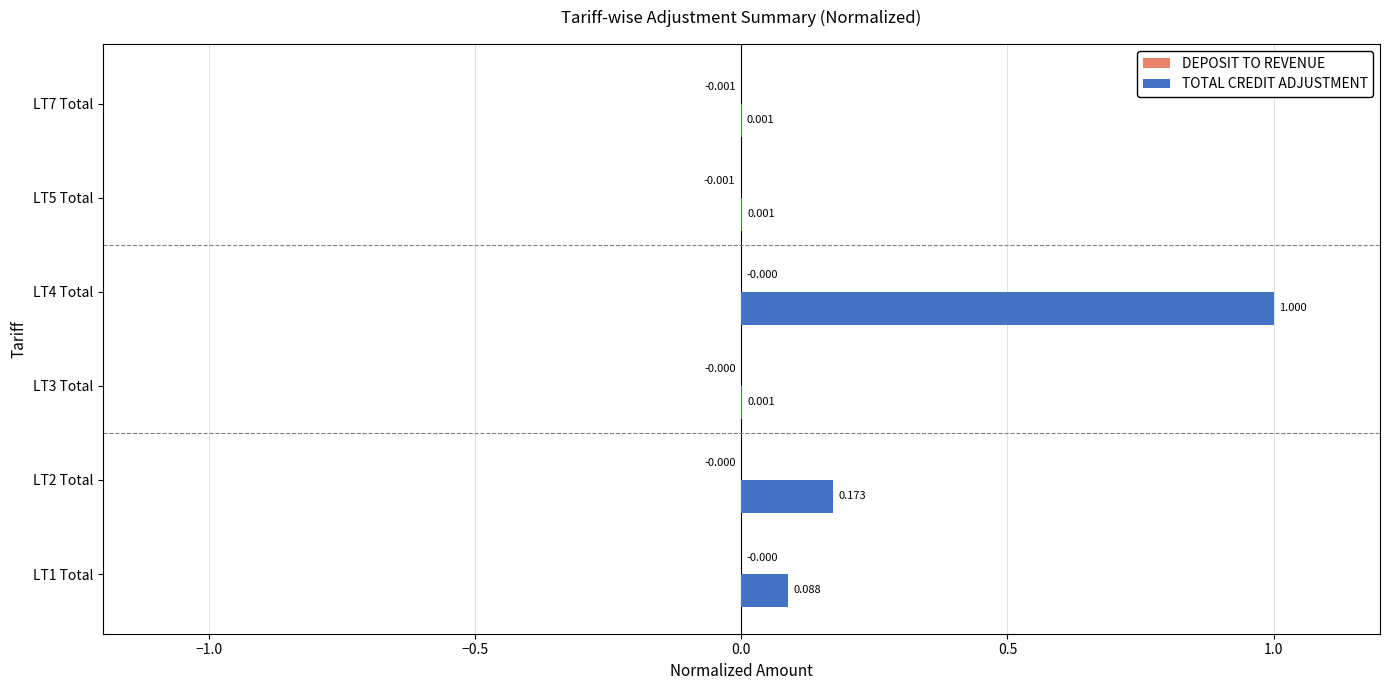

Which series has the largest total across all categories?

TOTAL CREDIT ADJUSTMENT